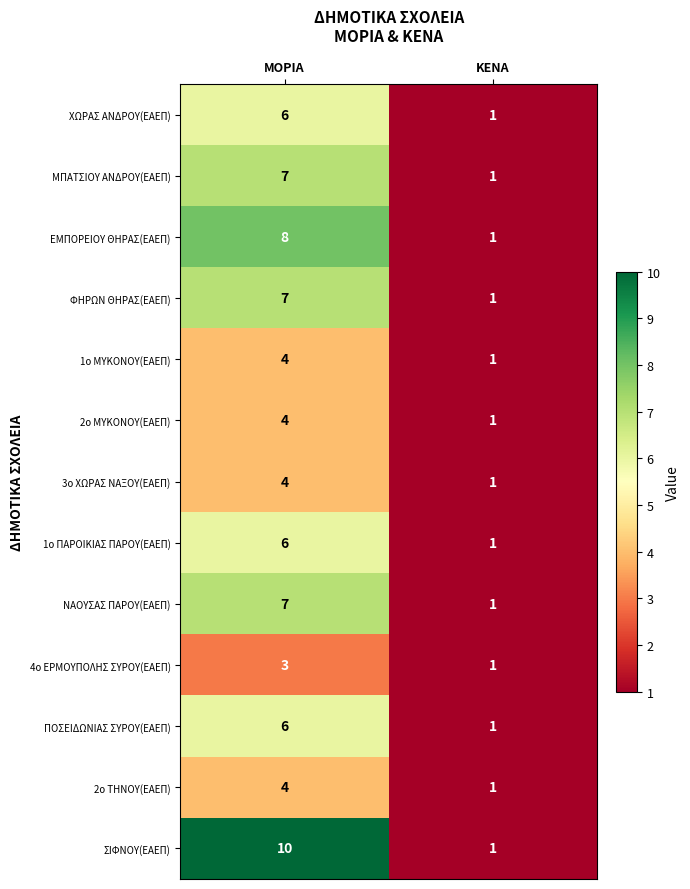

What is the minimum value shown in the chart?

1